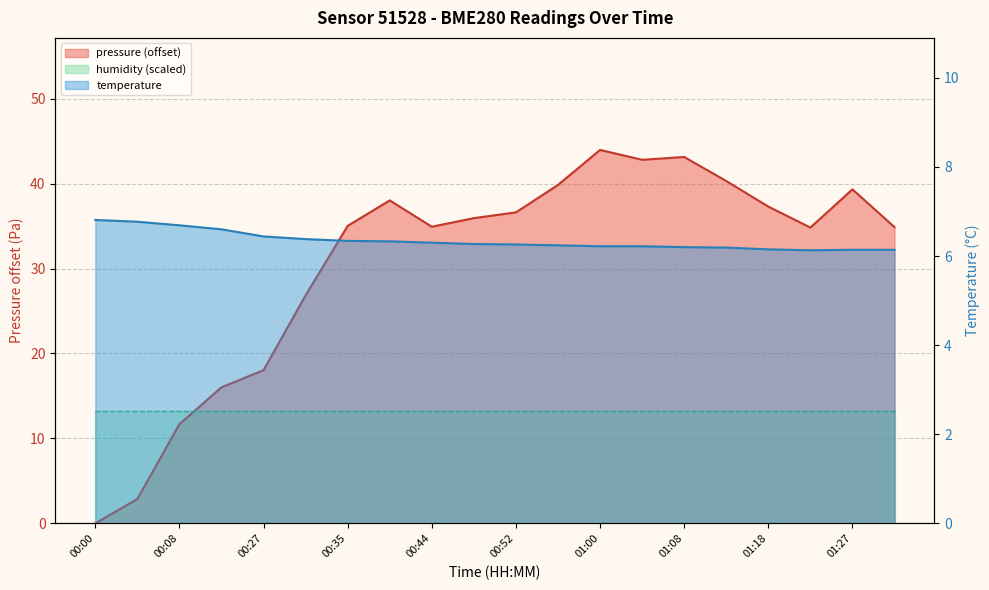

What is the total value across all series at 00:52?

42.9